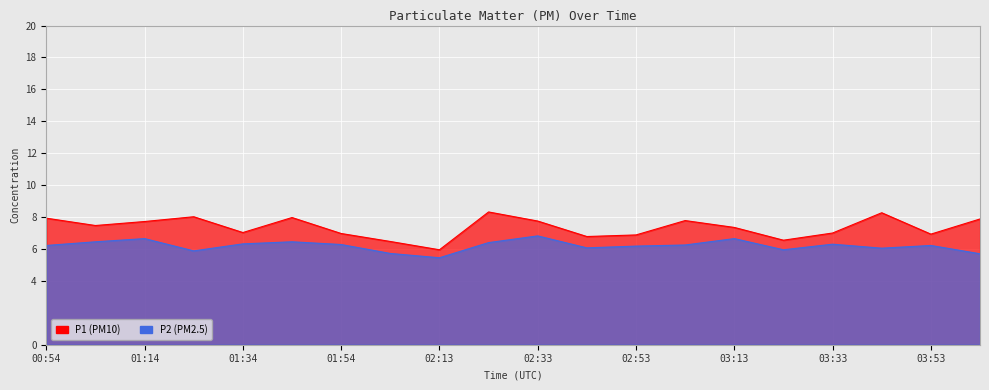

What is the total value across all series at 02:53?

13.1